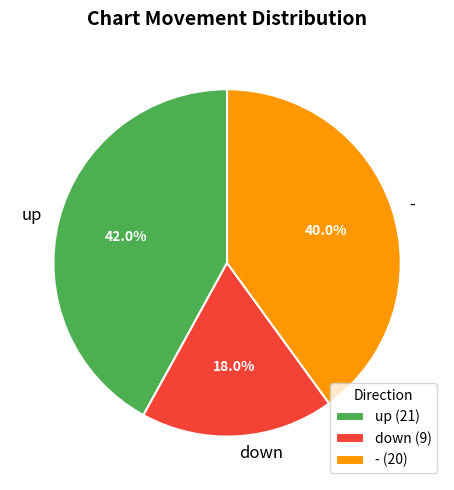

True or false: up accounts for 54% of the total.

False